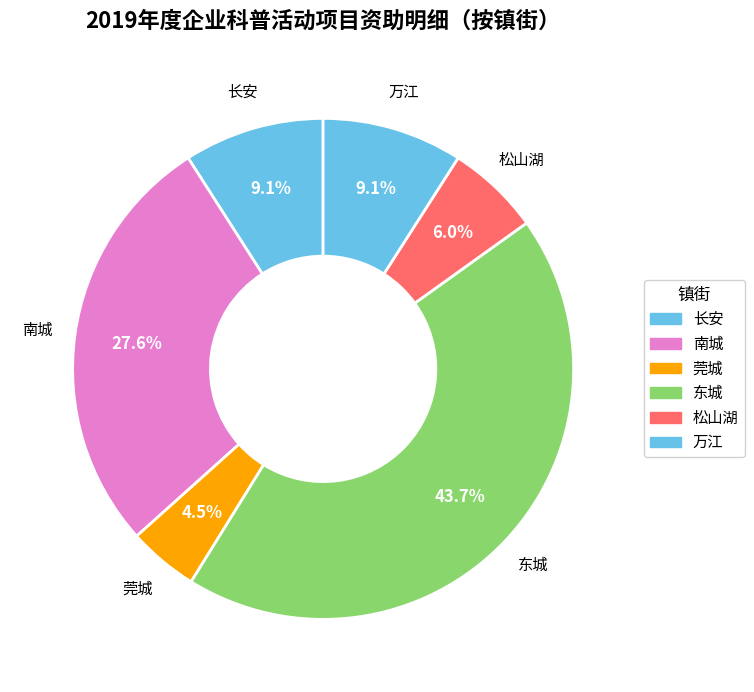

Does any single category account for the majority?

No